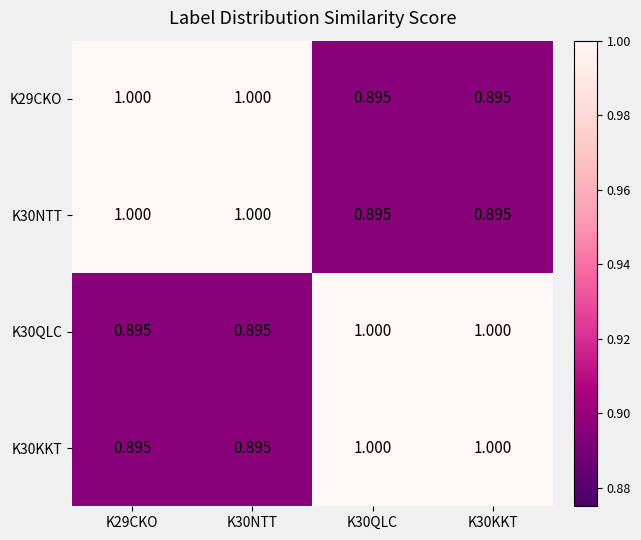

How many data points in K30KKT are less than 1?

2